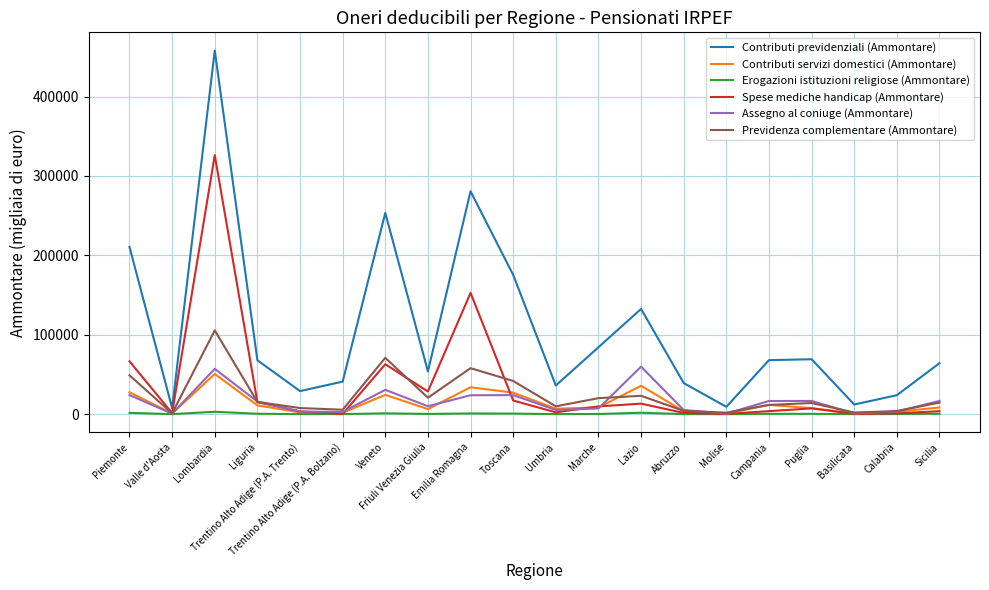

At which category does Contributi servizi domestici (Ammontare) reach its first local valley?

Valle d'Aosta